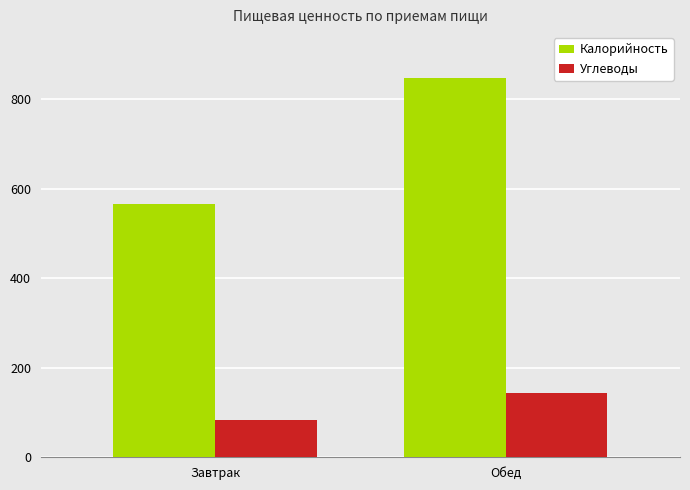

Rank the categories by Калорийность value from highest to lowest.

Обед, Завтрак